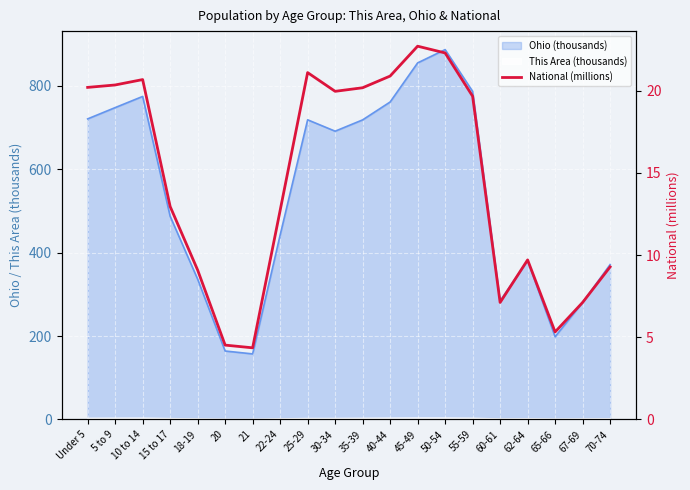

Reading right to left, list all the values displayed in this chart.

9.3	7.1	5.3	9.7	7.1	19.7	22.3	22.7	20.9	20.2	20.0	21.1	12.7	4.4	4.5	9.1	13.0	20.7	20.3	20.2